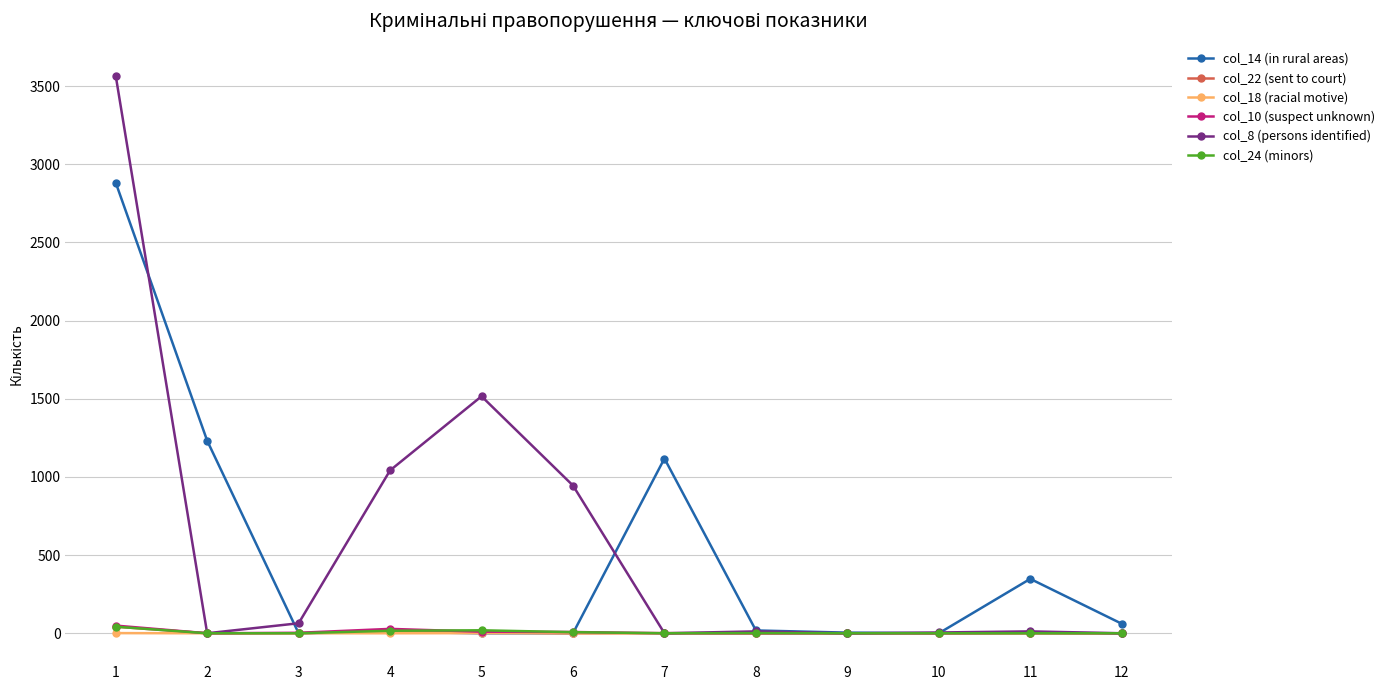

Which series has the largest range (max minus min)?

col_8 (persons identified)